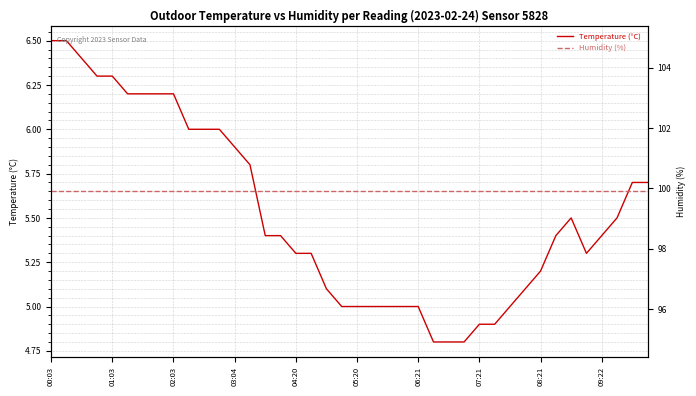

Rank the series by their average value, from highest to lowest.

Humidity (%), Temperature (°C)